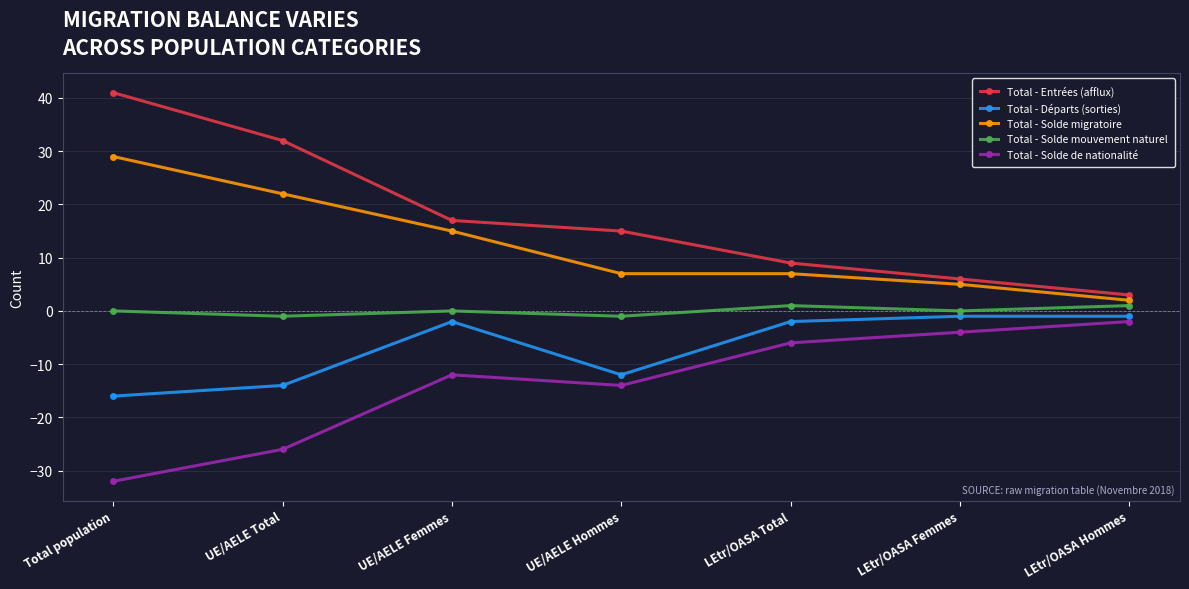

What is the value of the Total - Solde migratoire point at the 1st from the left?

29